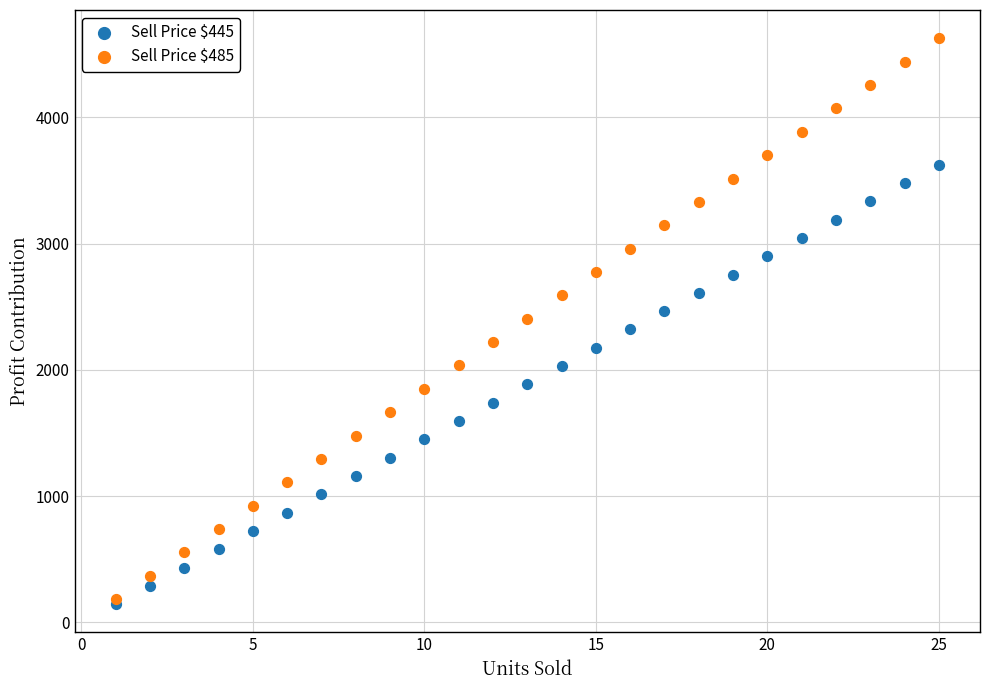

Which series contains the lowest Y value?

Sell Price $445